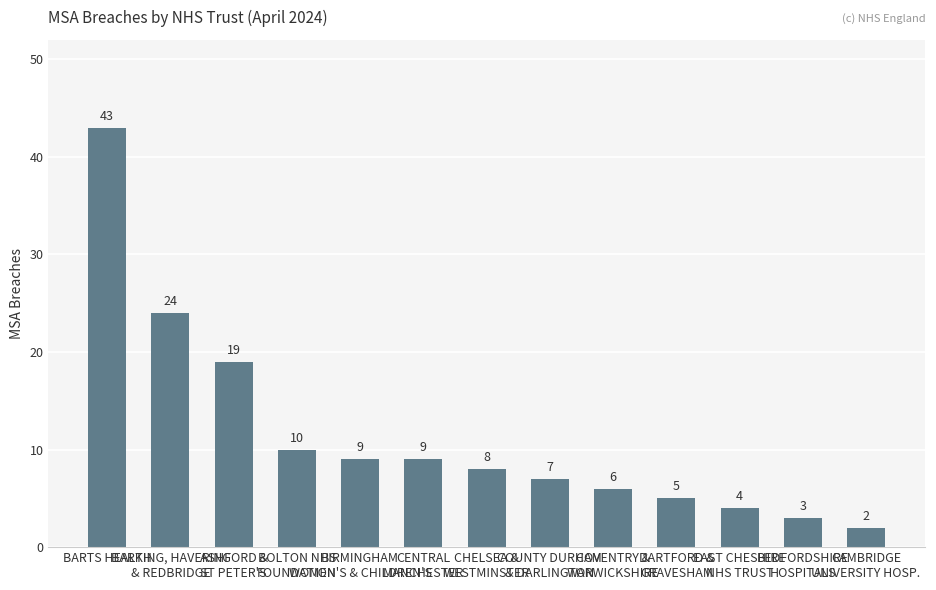

The chart shows a value of 4 at EAST CHESHIRE
NHS TRUST. True or false?

True